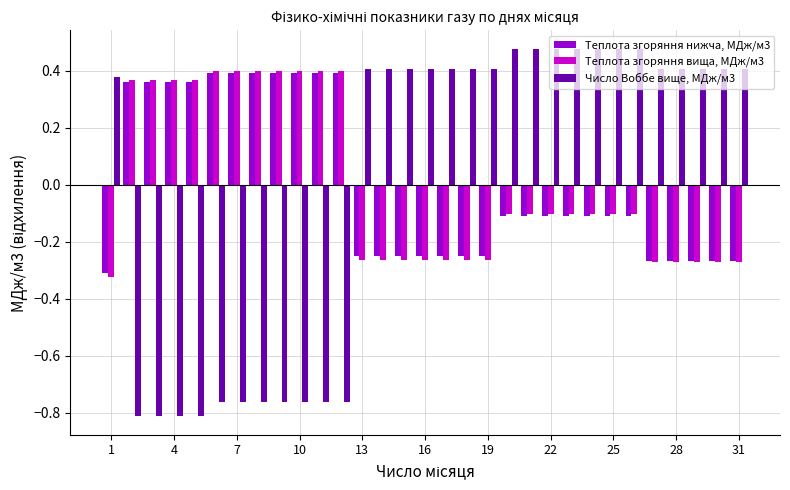

List the series in order of their peak value, lowest first.

Теплота згоряння нижча, МДж/м3, Теплота згоряння вища, МДж/м3, Число Воббе вище, МДж/м3